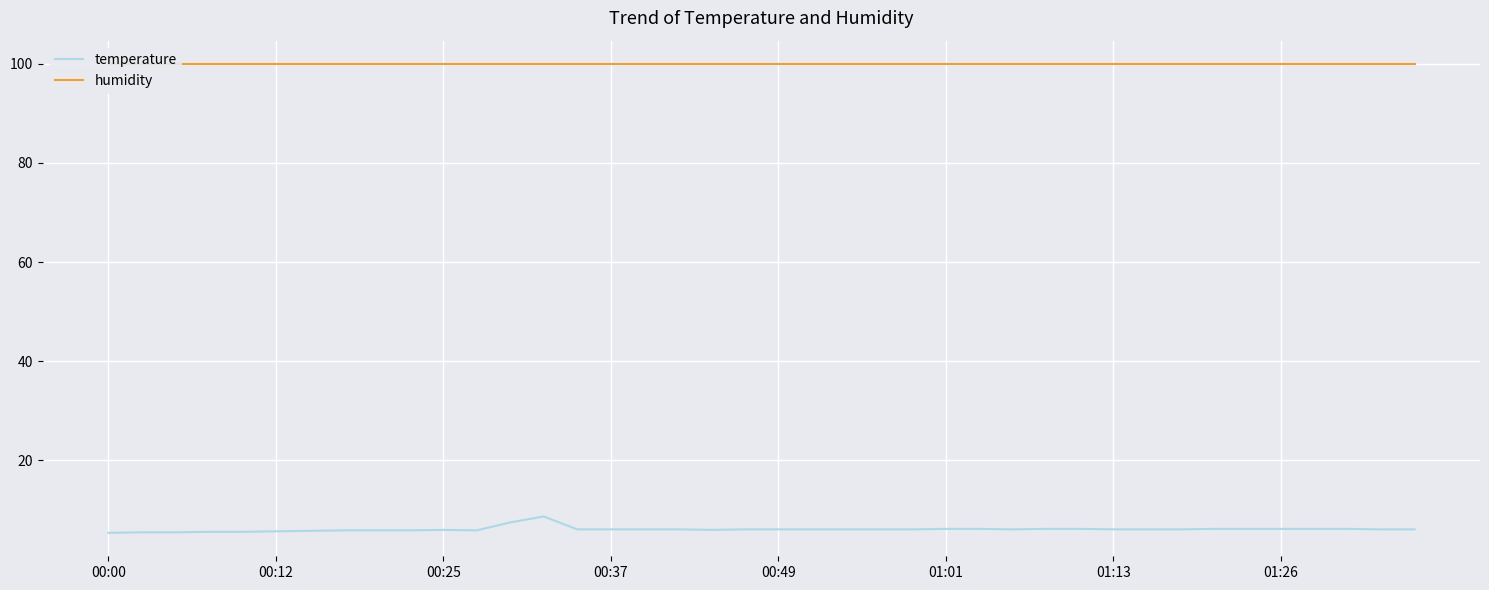

True or false: temperature and humidity cross at least once.

False